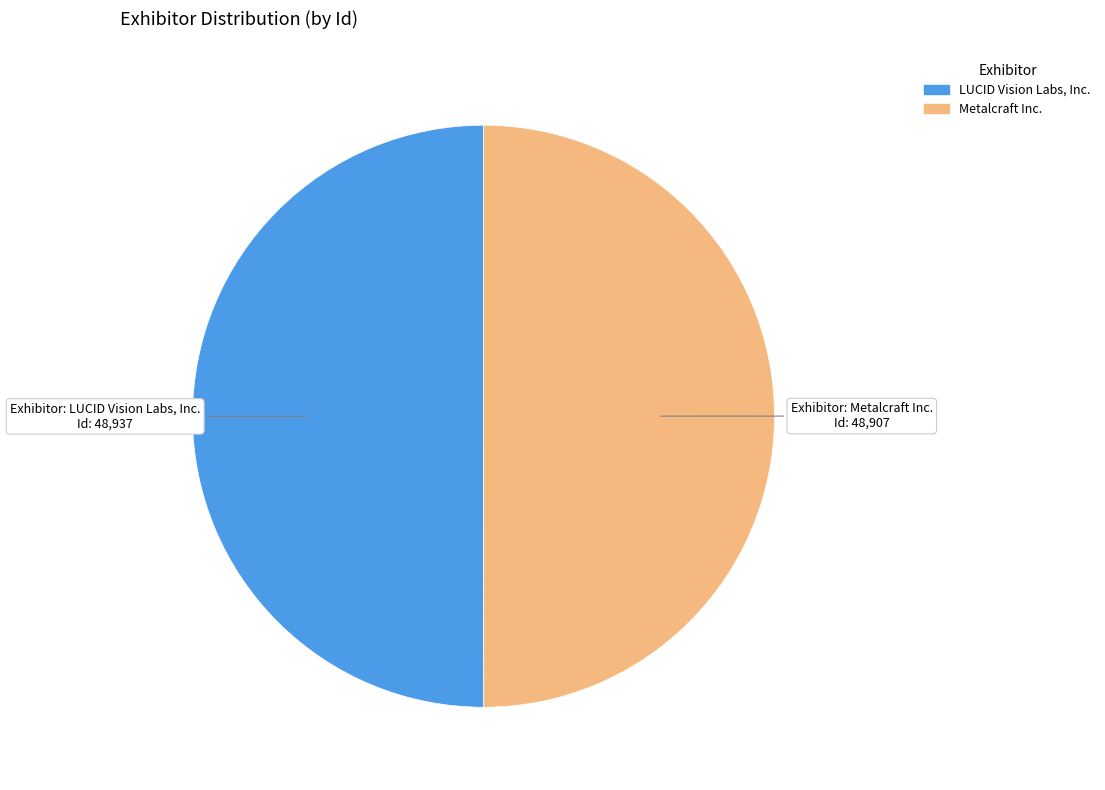

Is it true that Metalcraft Inc. is 50% of the pie?

True